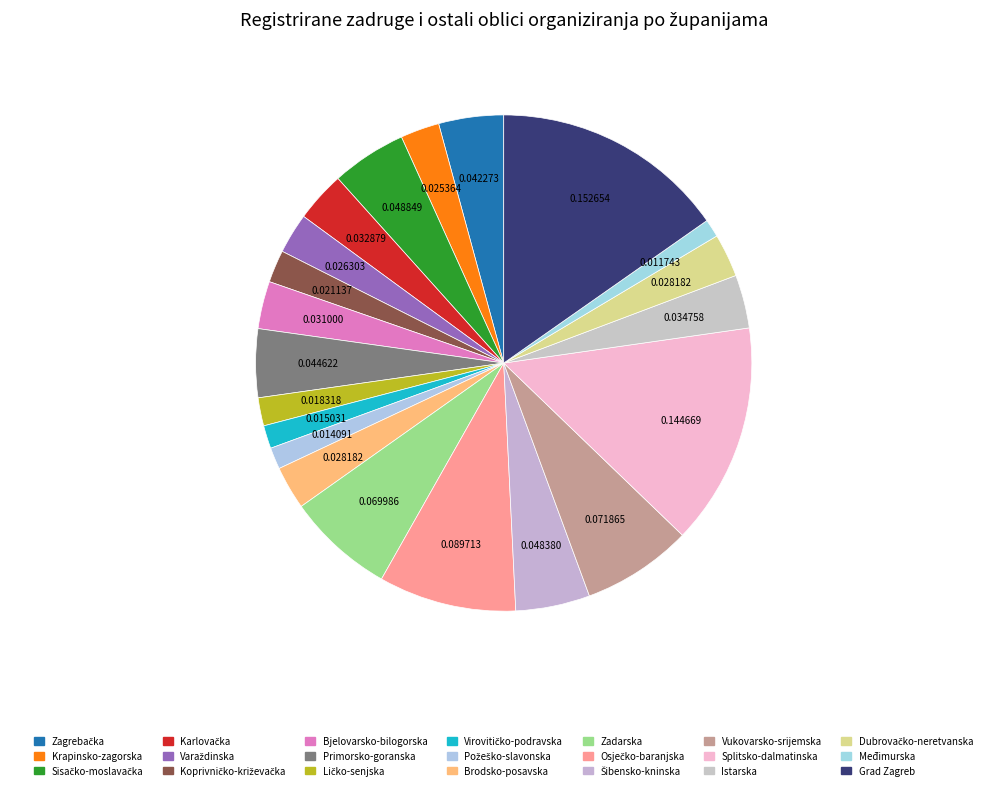

The Brodsko-posavska slice represents 3% of the pie. True or false?

True